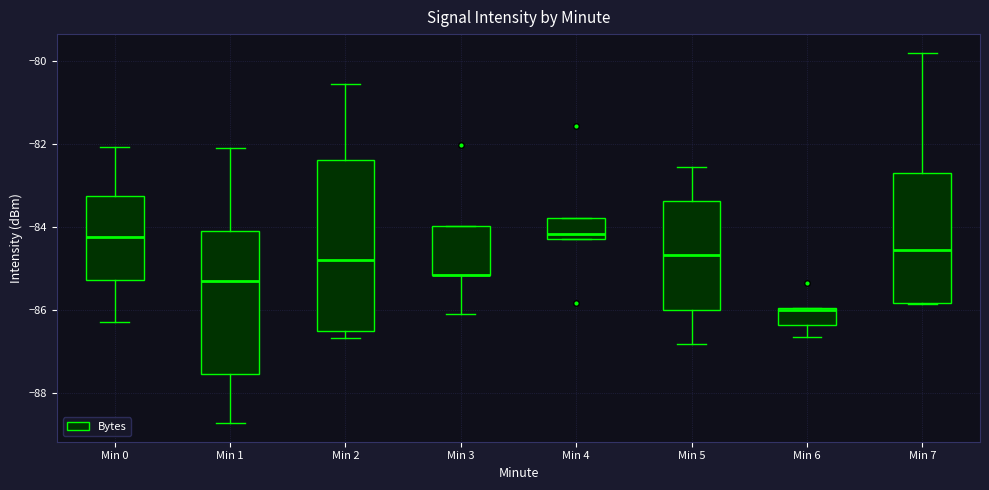

Which box is the tallest, from its lower edge to its upper edge?

Min 2